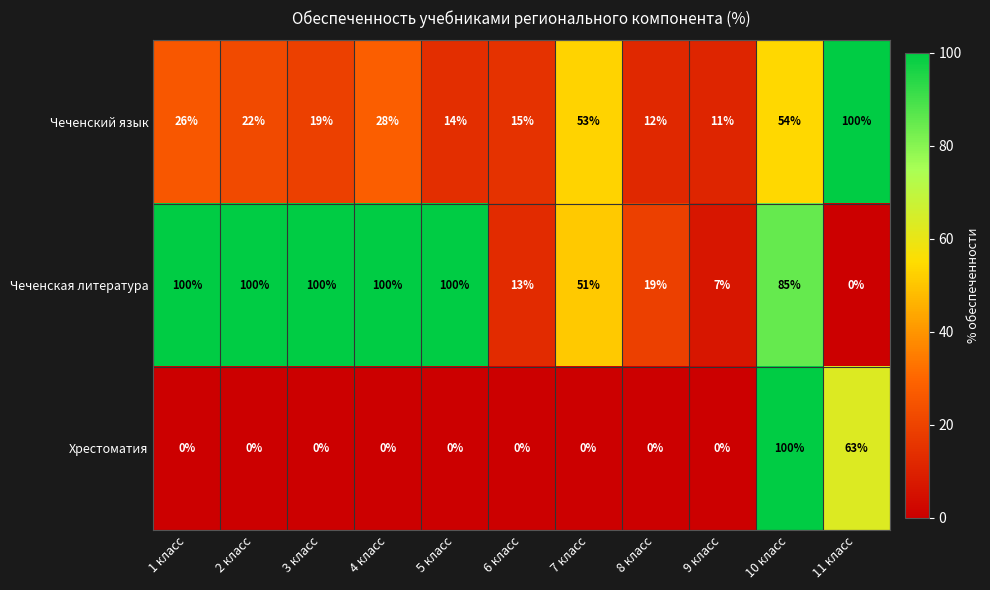

True or false: Чеченская литература has a value of 7 at 9 класс.

True